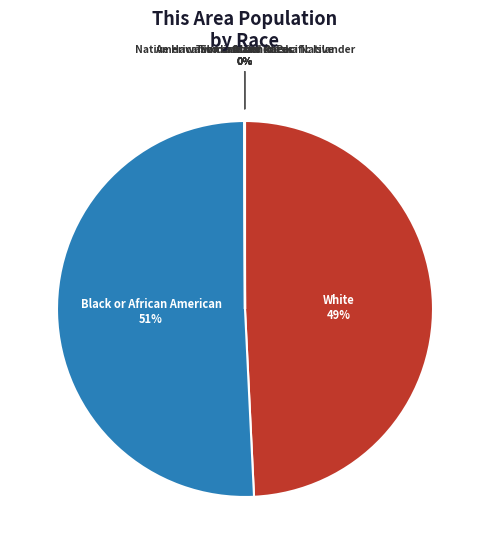

Is there a majority slice in this chart?

Yes